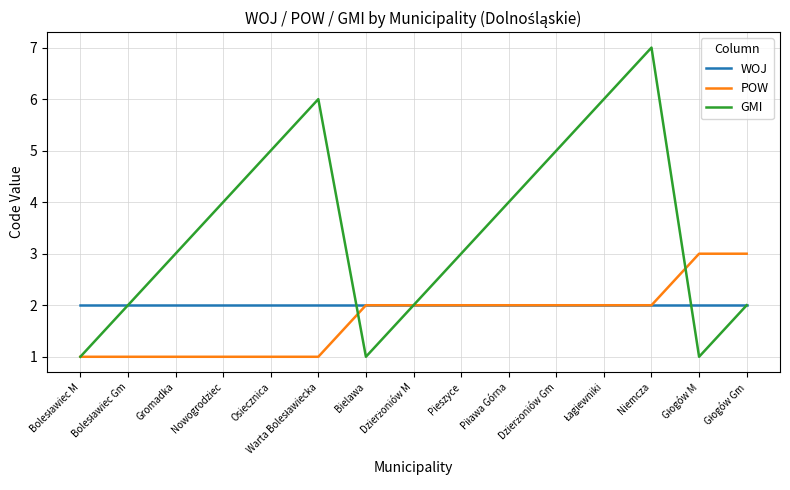

How many categories are shown in the chart?

15